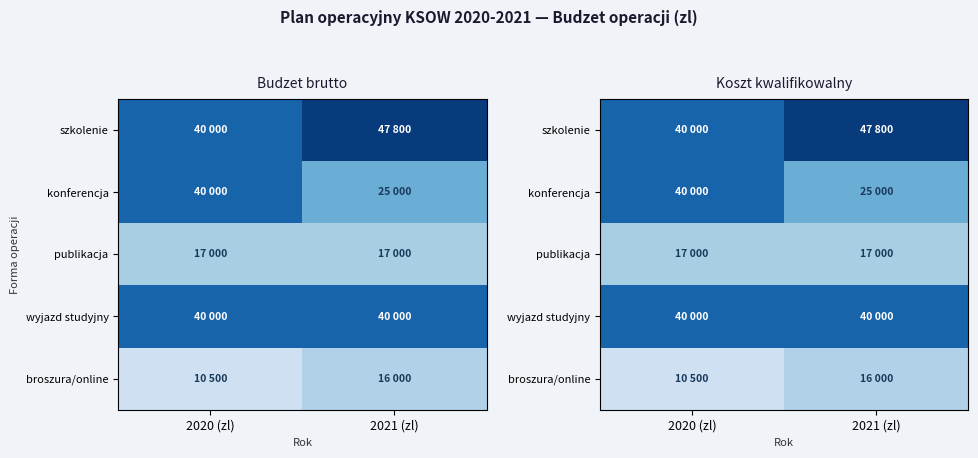

The wyjazd studyjny series shows 40000 at 2021 (zl). True or false?

True